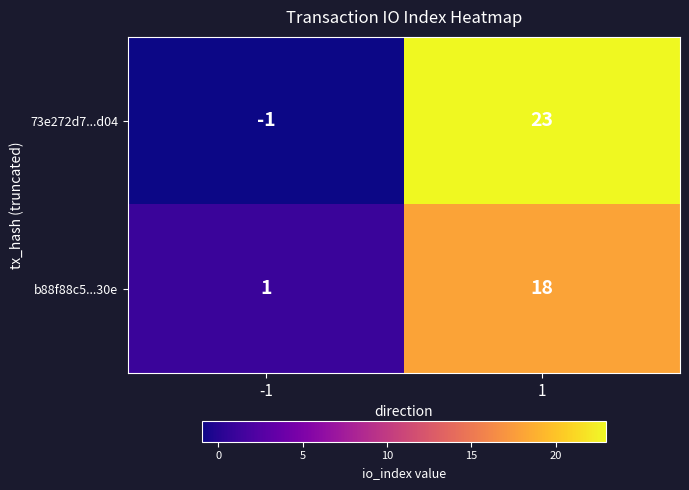

Which series has the largest total across all categories?

73e272d7...d04